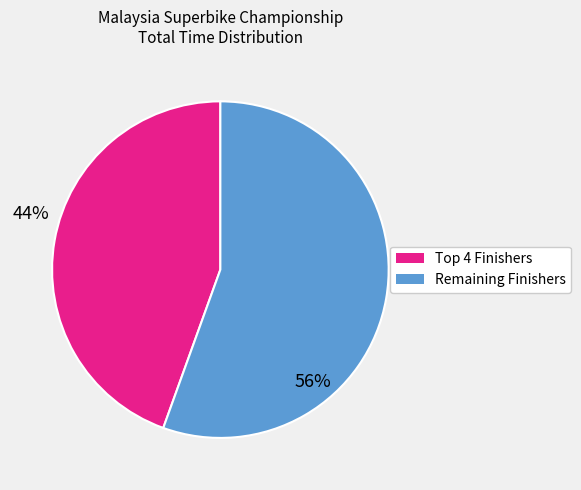

Is there a majority slice in this chart?

Yes